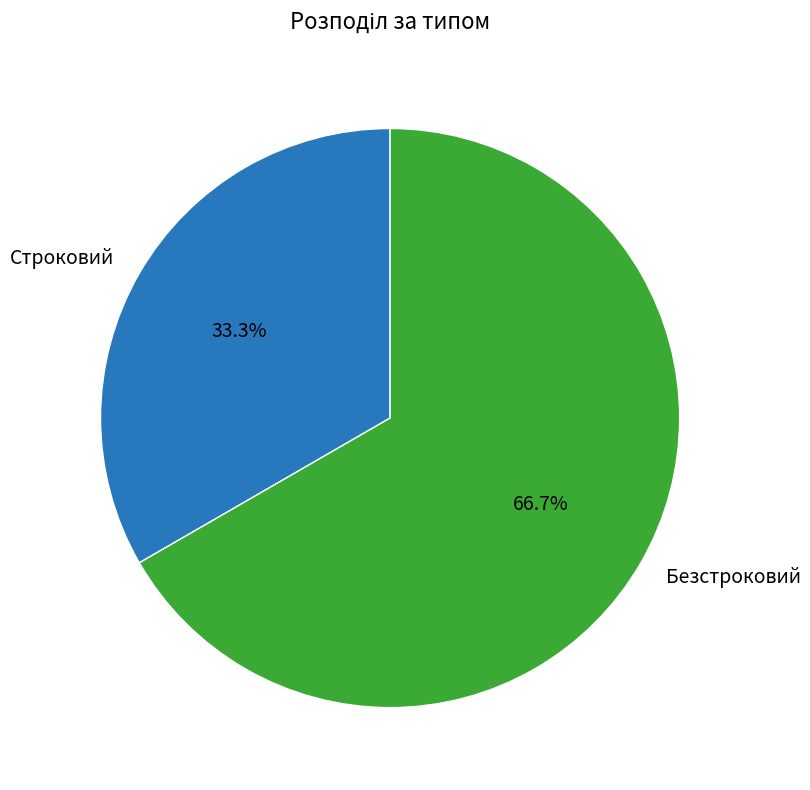

To the nearest percent, what is the difference between the Строковий and Безстроковий slice percentages?

33%